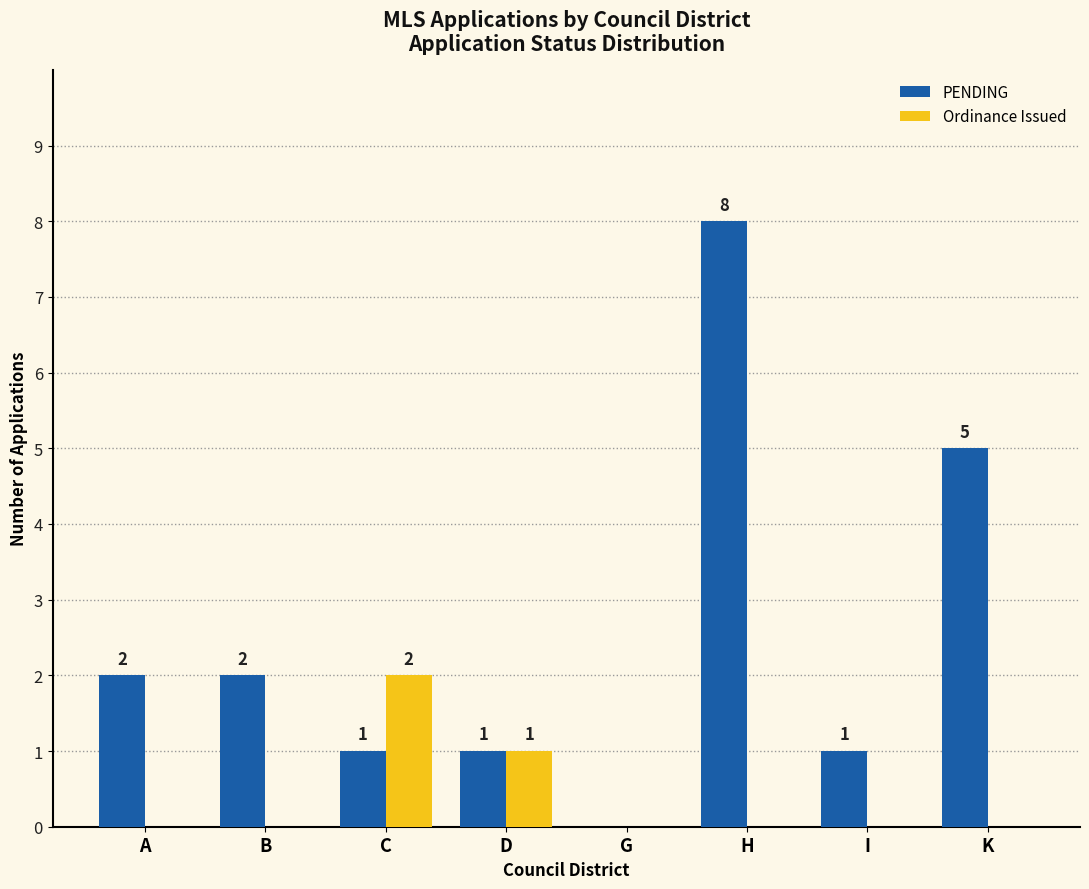

Where is PENDING nearest to the value 4?

K